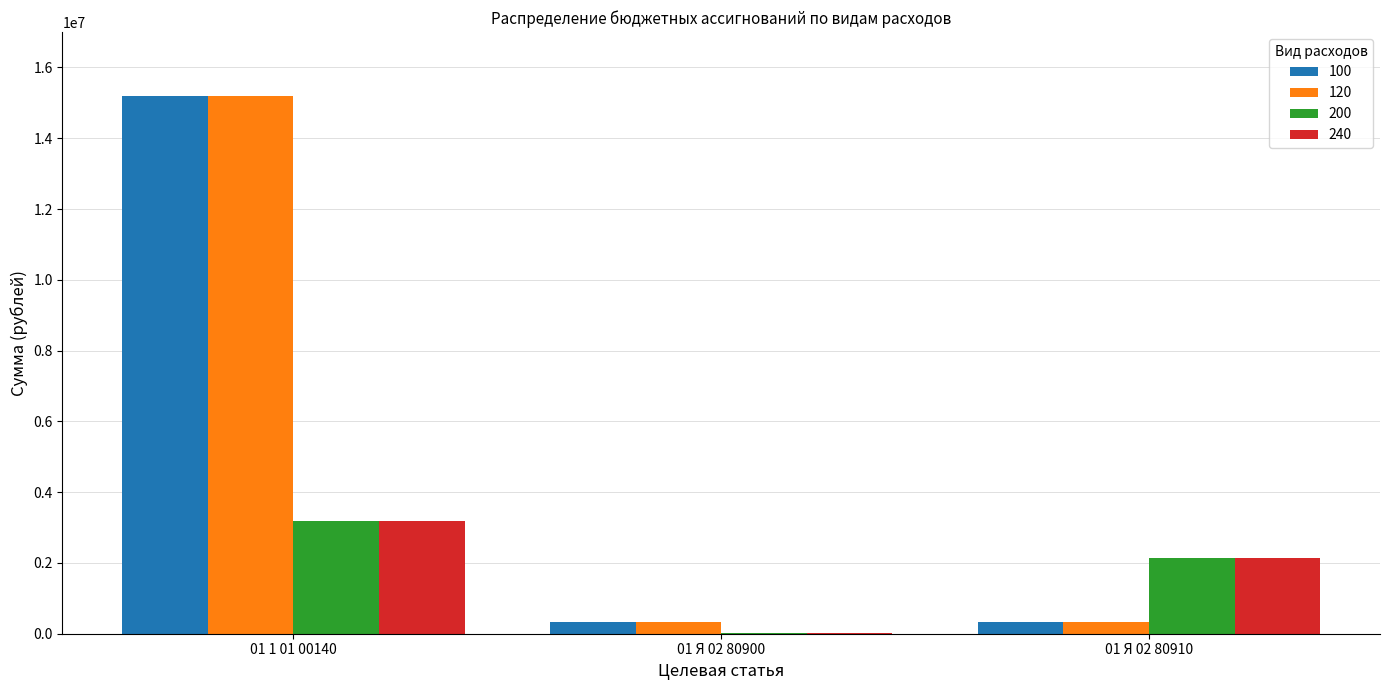

The value of 200 at 01 Я 02 80910 is 552048.9. True or false?

False